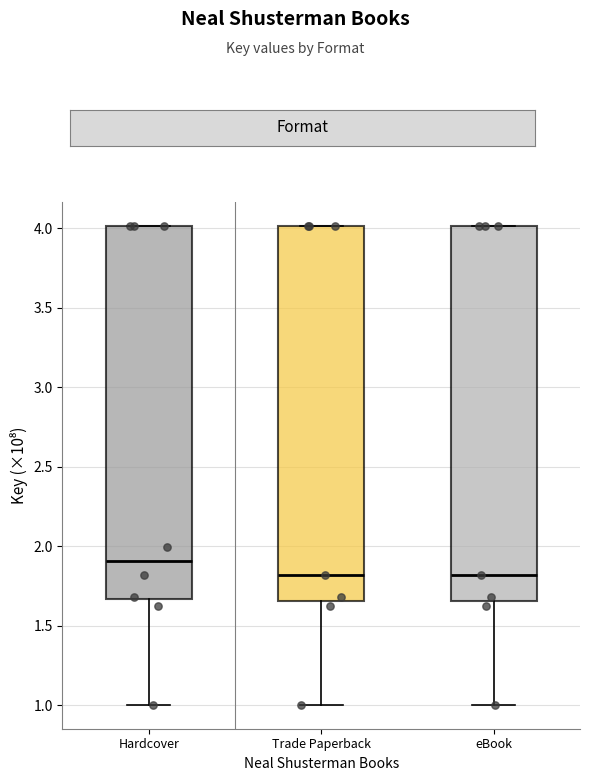

Where is the lower edge of the box for Trade Paperback on the y-axis? The values are not printed on the chart, so give them approximately, as read against the axis.

1.65